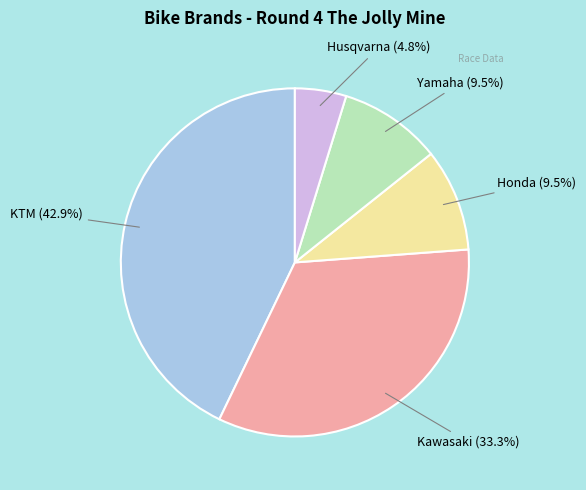

Which category has the biggest portion of the pie?

KTM